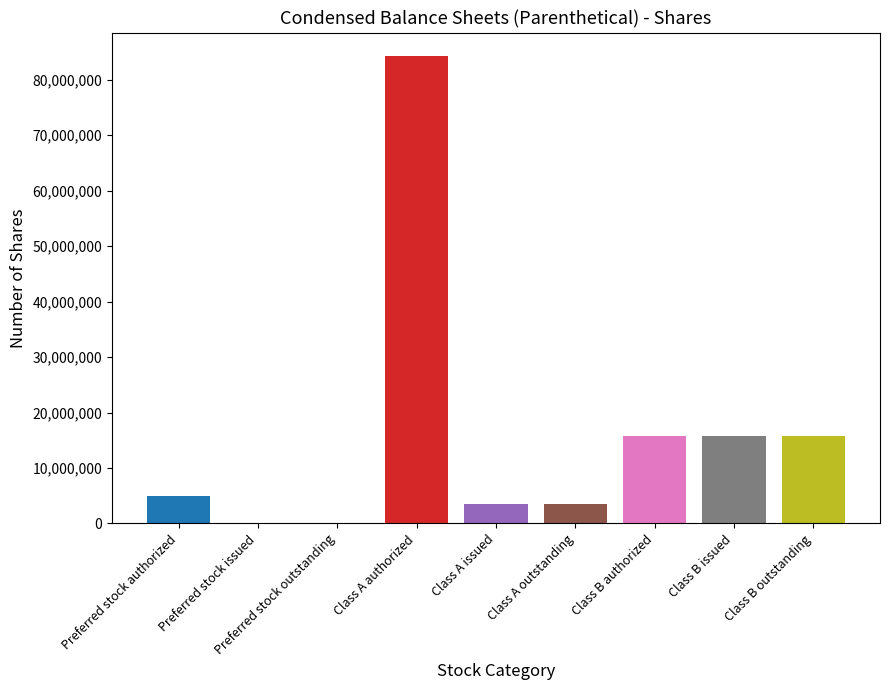

The value at Preferred stock outstanding is 31510951. True or false?

False